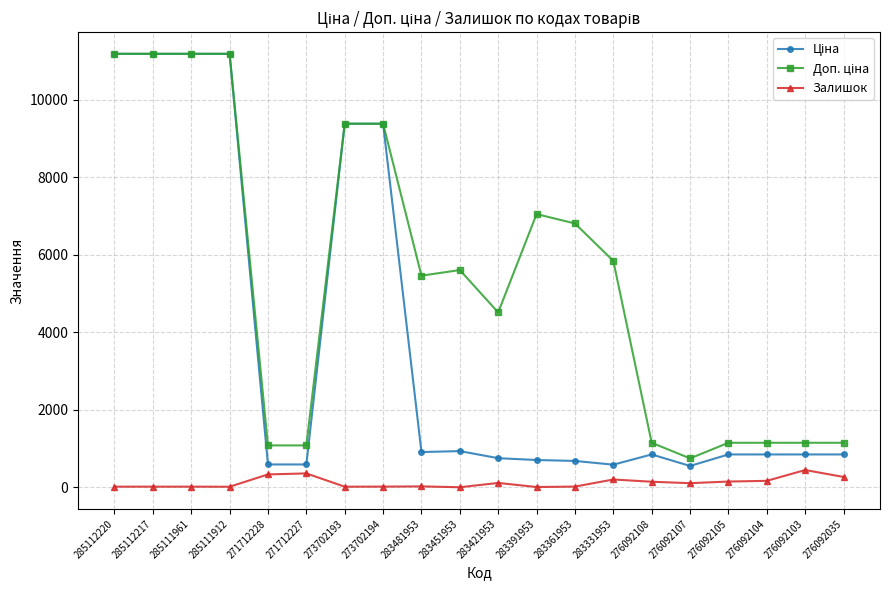

At how many categories does at least one series exceed 4701?

11